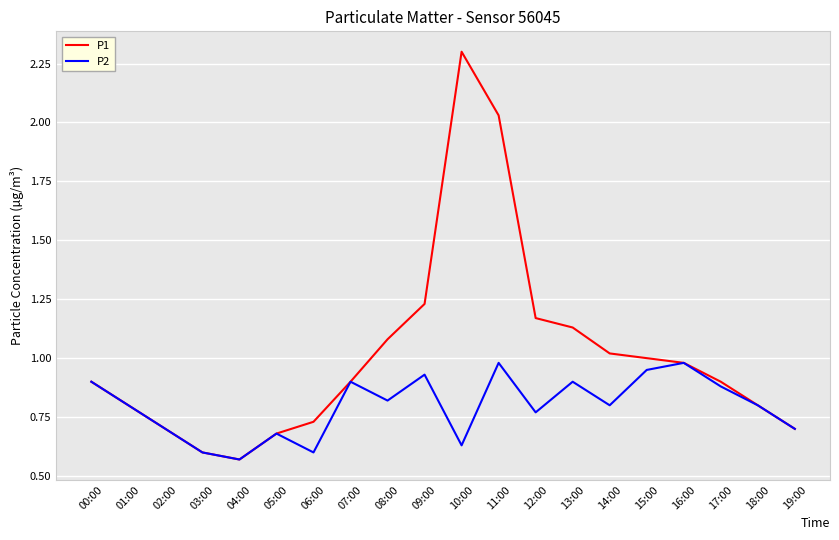

At which label is P2 closest to 0?

04:00